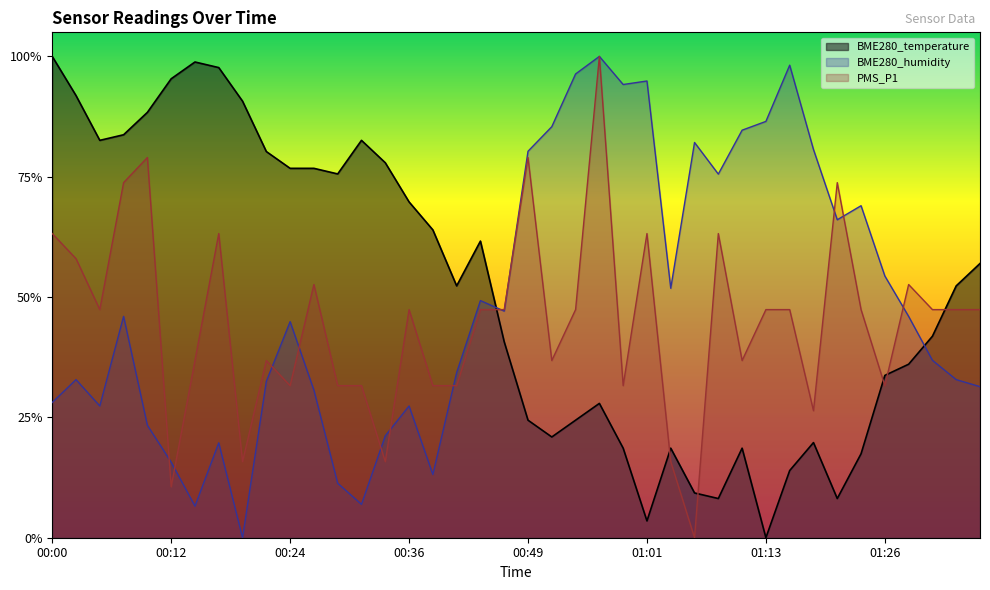

Between 01:33 and 01:31, which is larger?

01:33